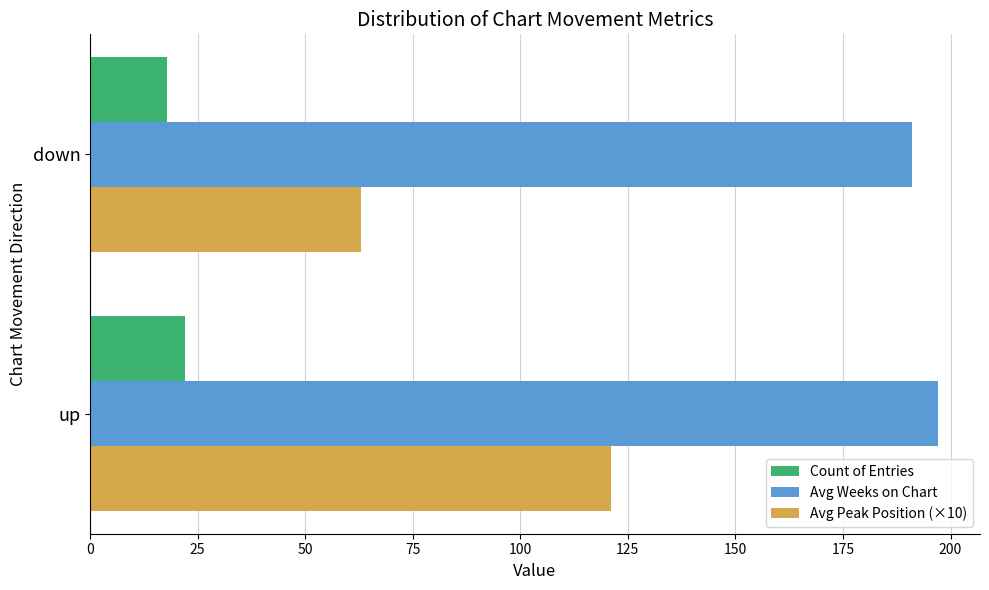

Which series changed the most between up and down?

Avg Peak Position (×10)